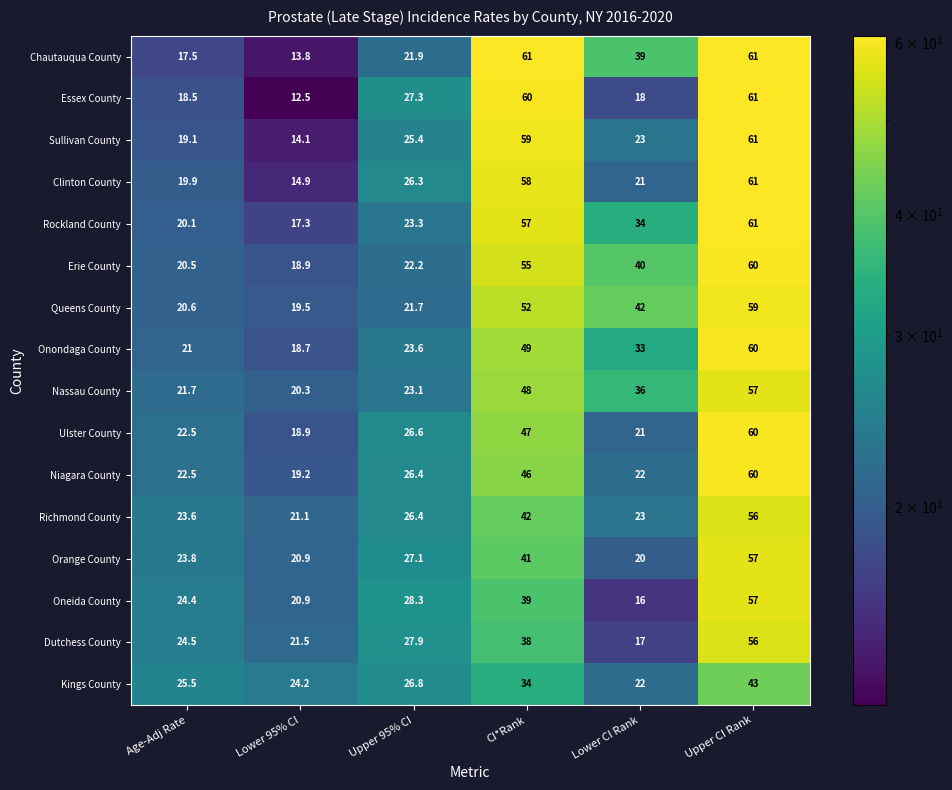

How many data points in Ulster County are above 26?

3